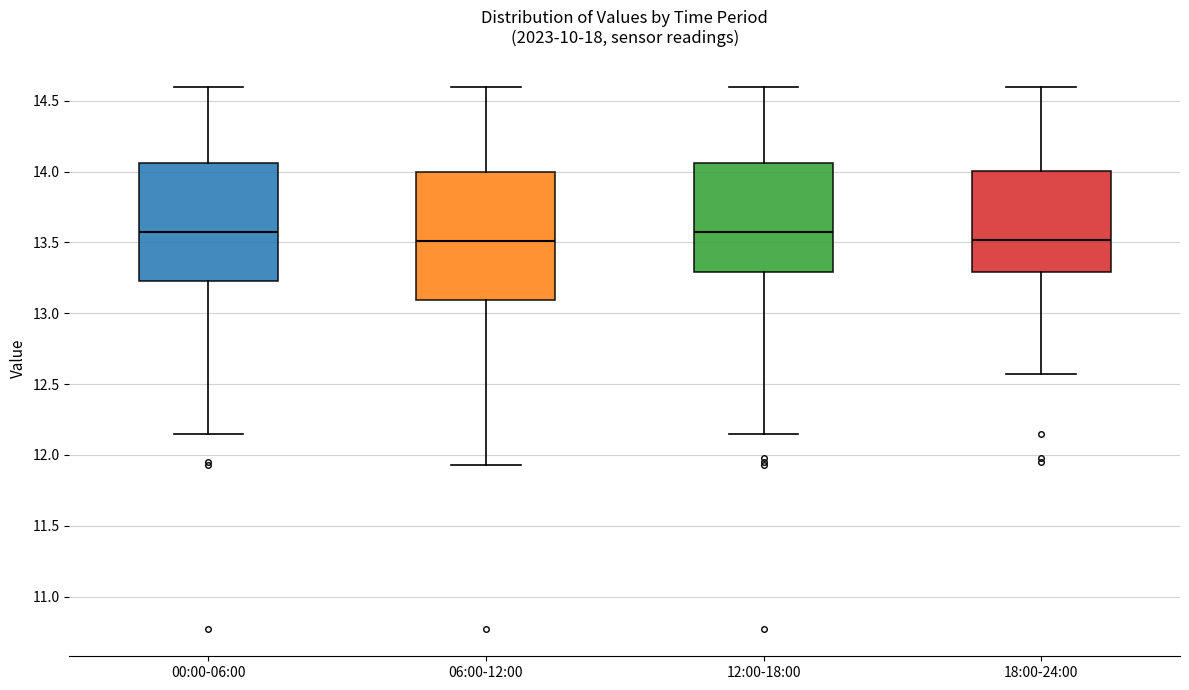

Comparing the boxes themselves (not the whiskers), which one is the tallest?

06:00-12:00